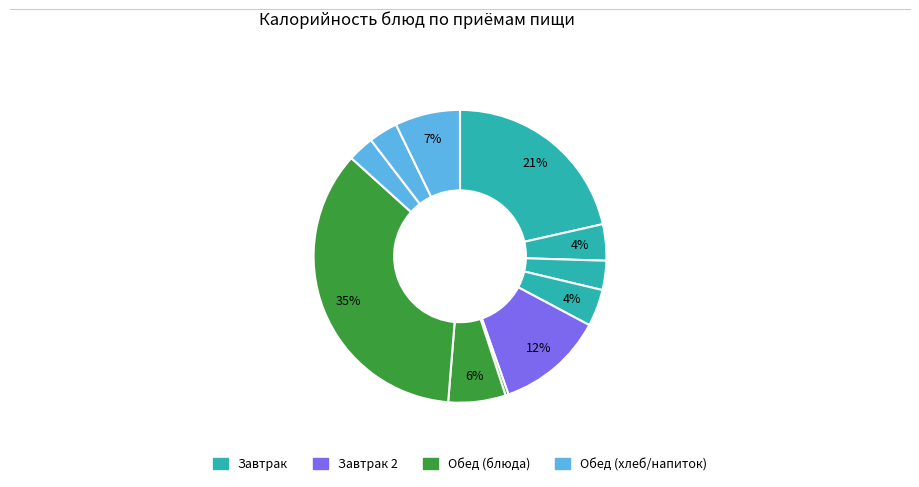

How many slices are in this pie chart?

11